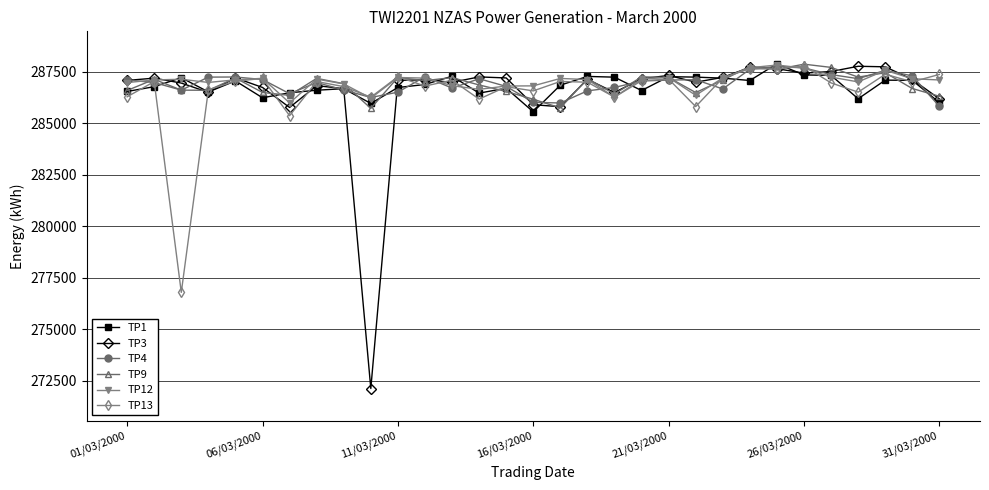

Which series has the largest range (max minus min)?

TP3